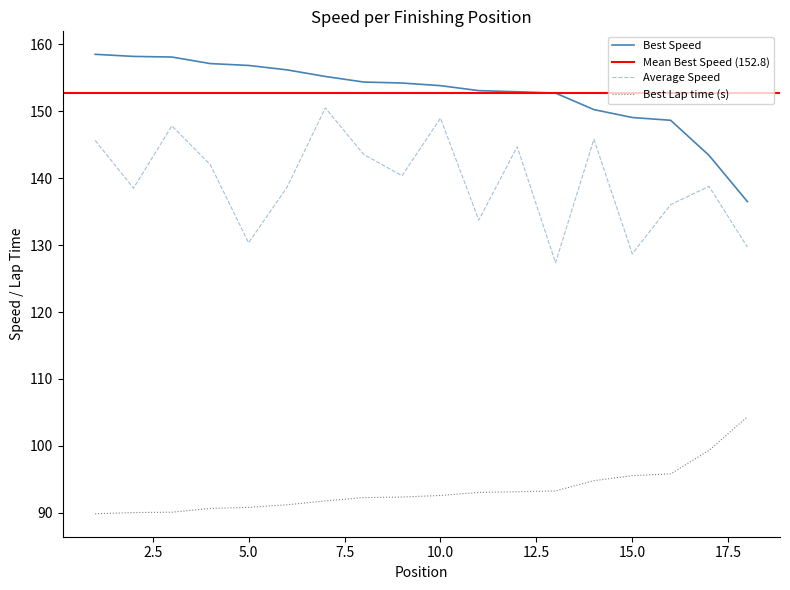

At which category is the sum across all series the highest?

7